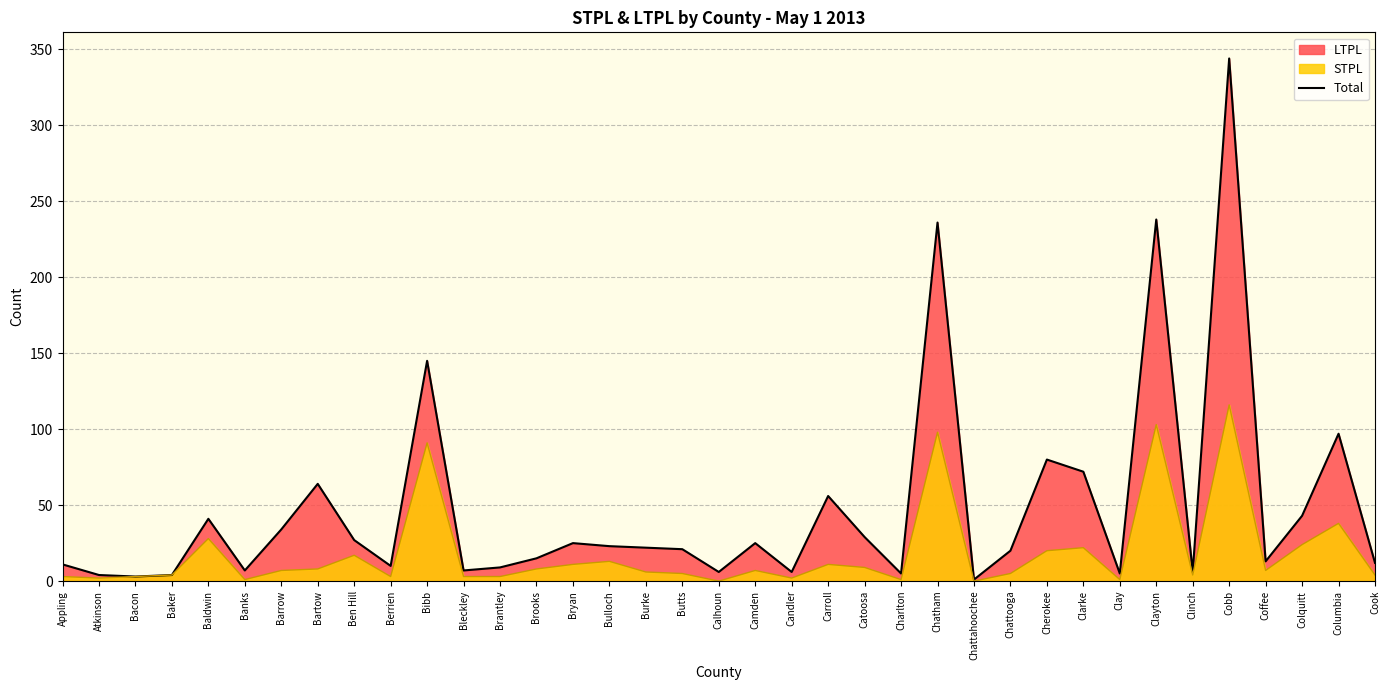

What is the label of the 35th point from the right?

Bacon